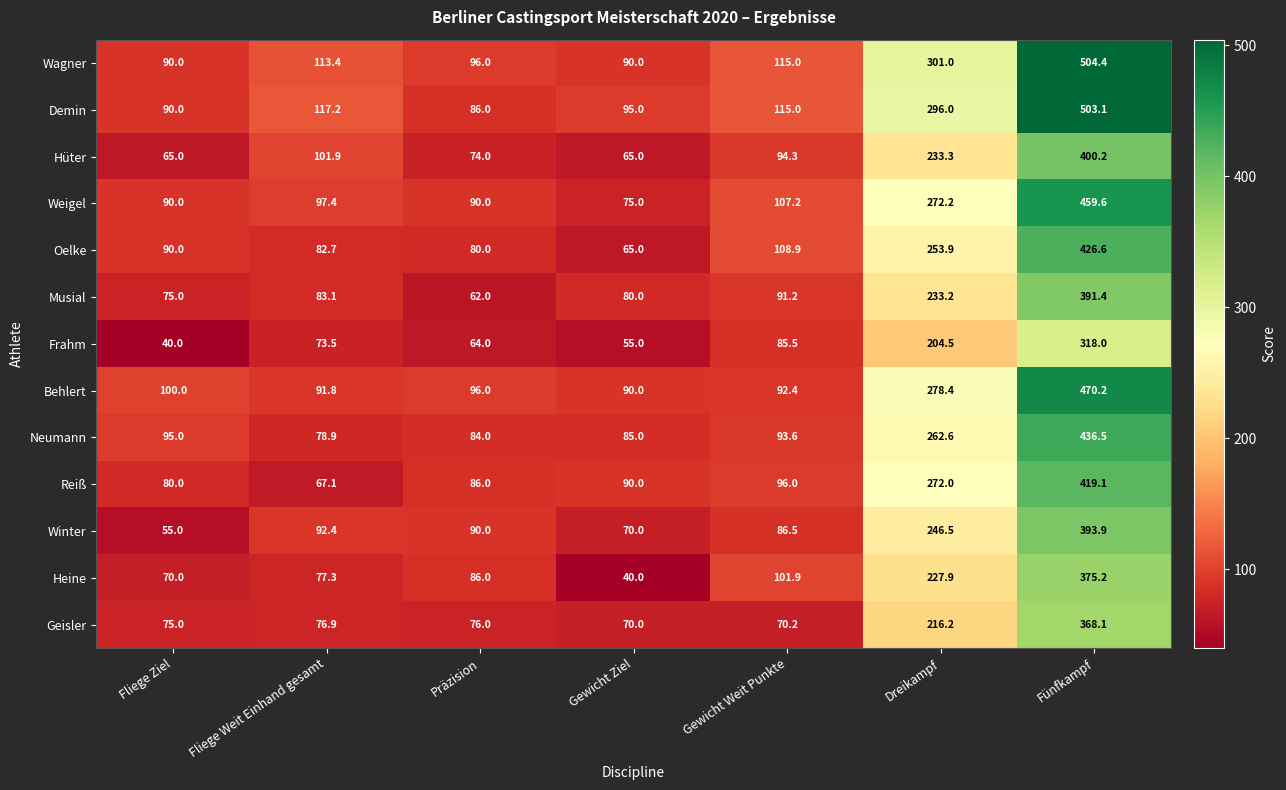

Between Fliege Weit Einhand gesamt and Präzision, which series saw the biggest shift?

Demin